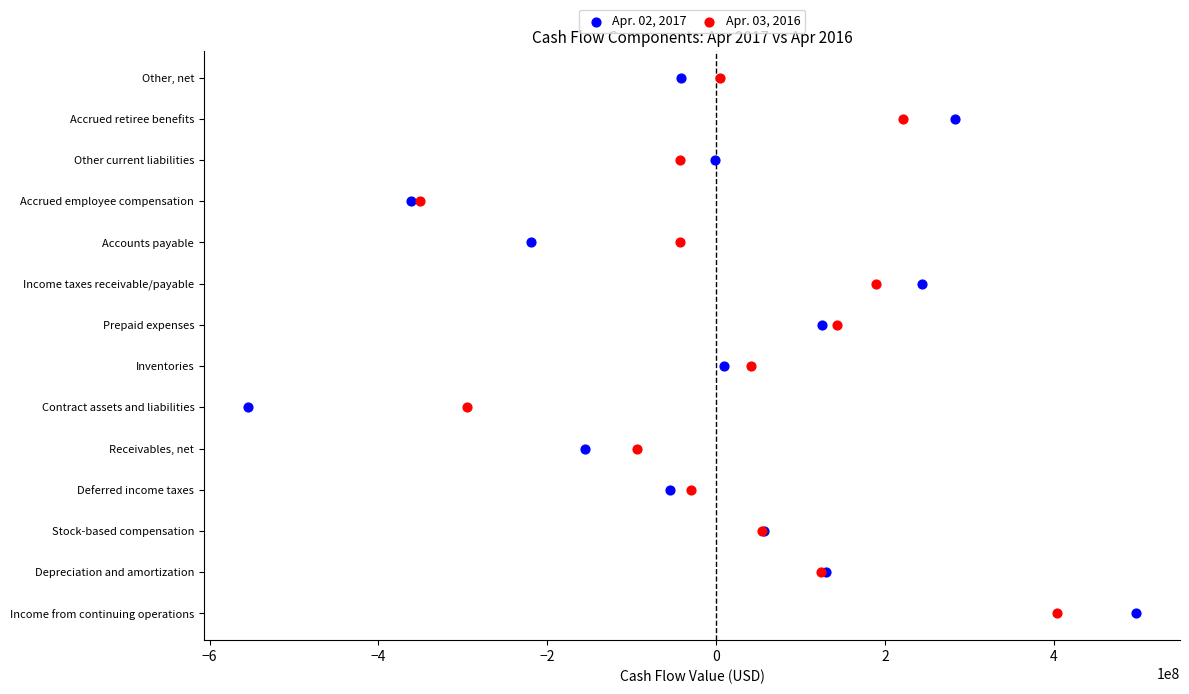

What are all the series names shown in the legend?

Apr. 02, 2017, Apr. 03, 2016